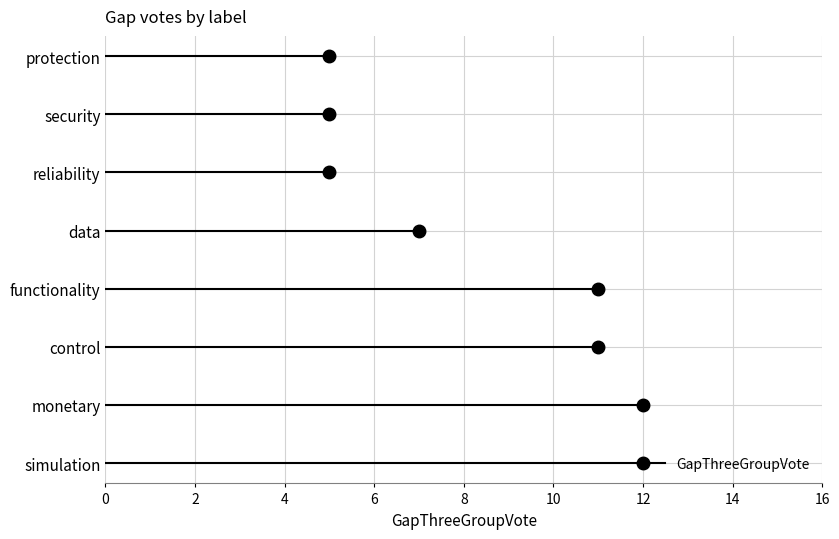

Which label corresponds to the largest value in the chart?

simulation